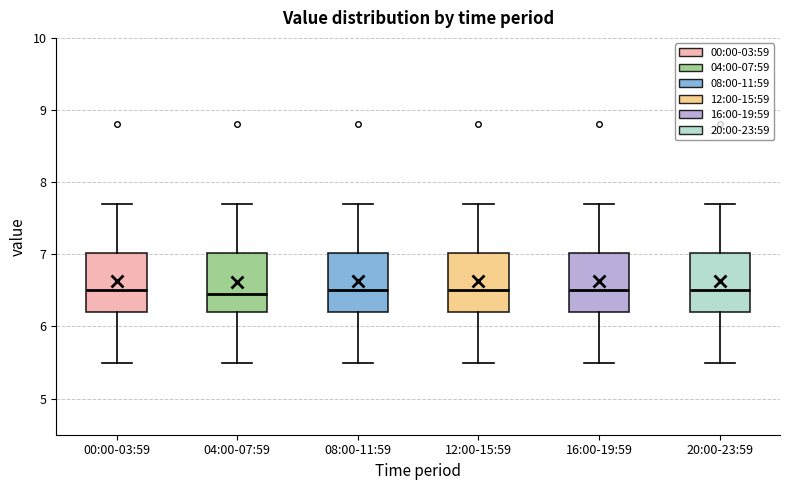

Reading left to right, read every box against the y-axis: the position of its median line, the range the box covers, and the ends of its whiskers. The values are not printed on the chart, so give them approximately, as read against the axis.

00:00-03:59: median 6.5, box 6.2 to 7.0, whiskers 5.5 to 7.7
04:00-07:59: median 6.5, box 6.2 to 7.0, whiskers 5.5 to 7.7
08:00-11:59: median 6.5, box 6.2 to 7.0, whiskers 5.5 to 7.7
12:00-15:59: median 6.5, box 6.2 to 7.0, whiskers 5.5 to 7.7
16:00-19:59: median 6.5, box 6.2 to 7.0, whiskers 5.5 to 7.7
20:00-23:59: median 6.5, box 6.2 to 7.0, whiskers 5.5 to 7.7